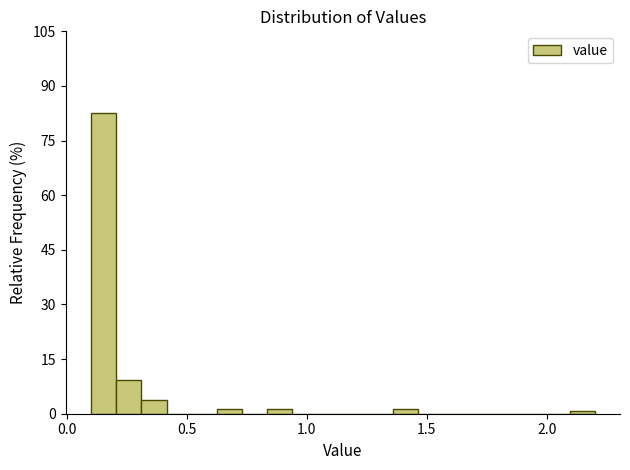

Read against the x-axis, roughly where is the centre of the tallest bar?

0.15